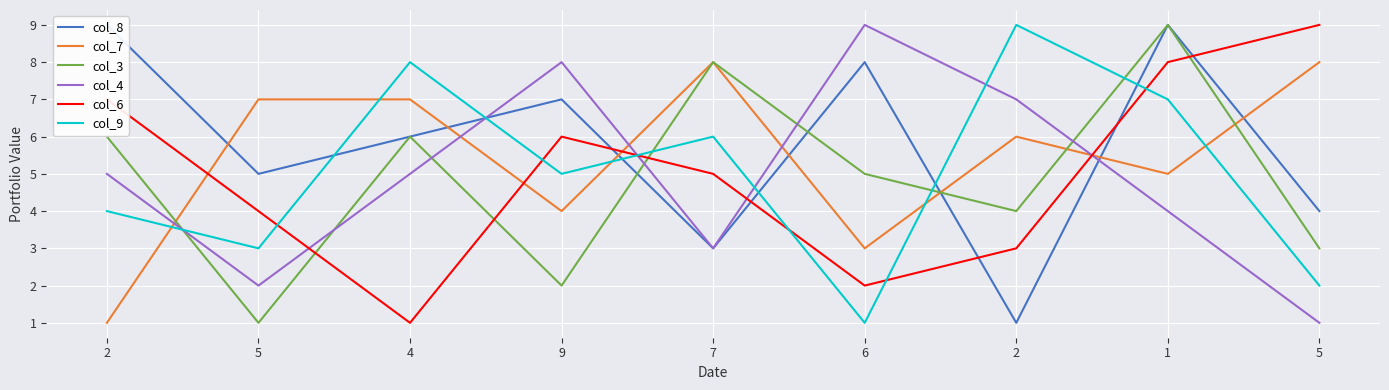

Which series changed the most between 4 and 6?

col_9